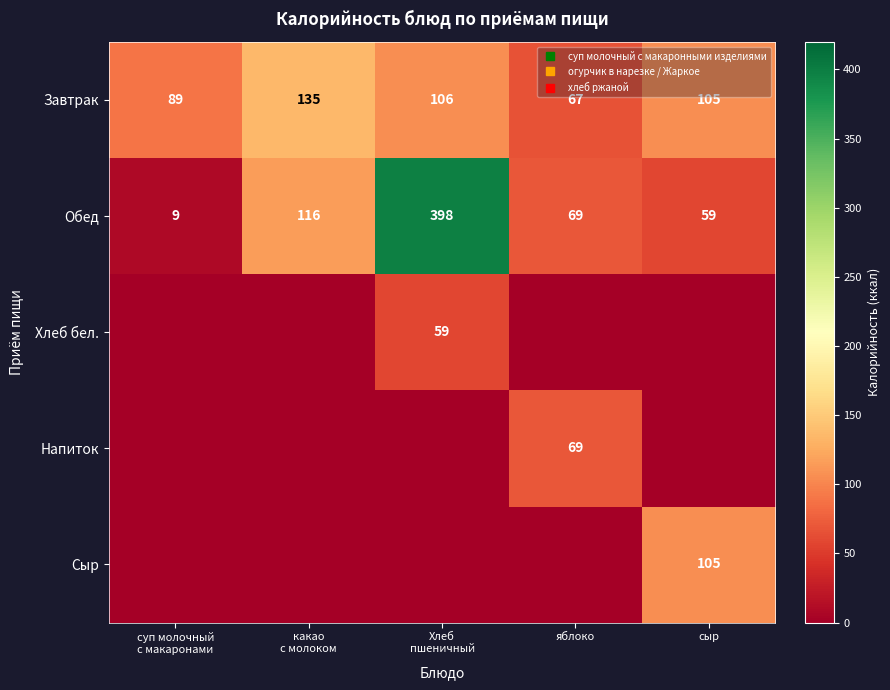

What is the approximate value of Напиток at яблоко, to the nearest 10?

70